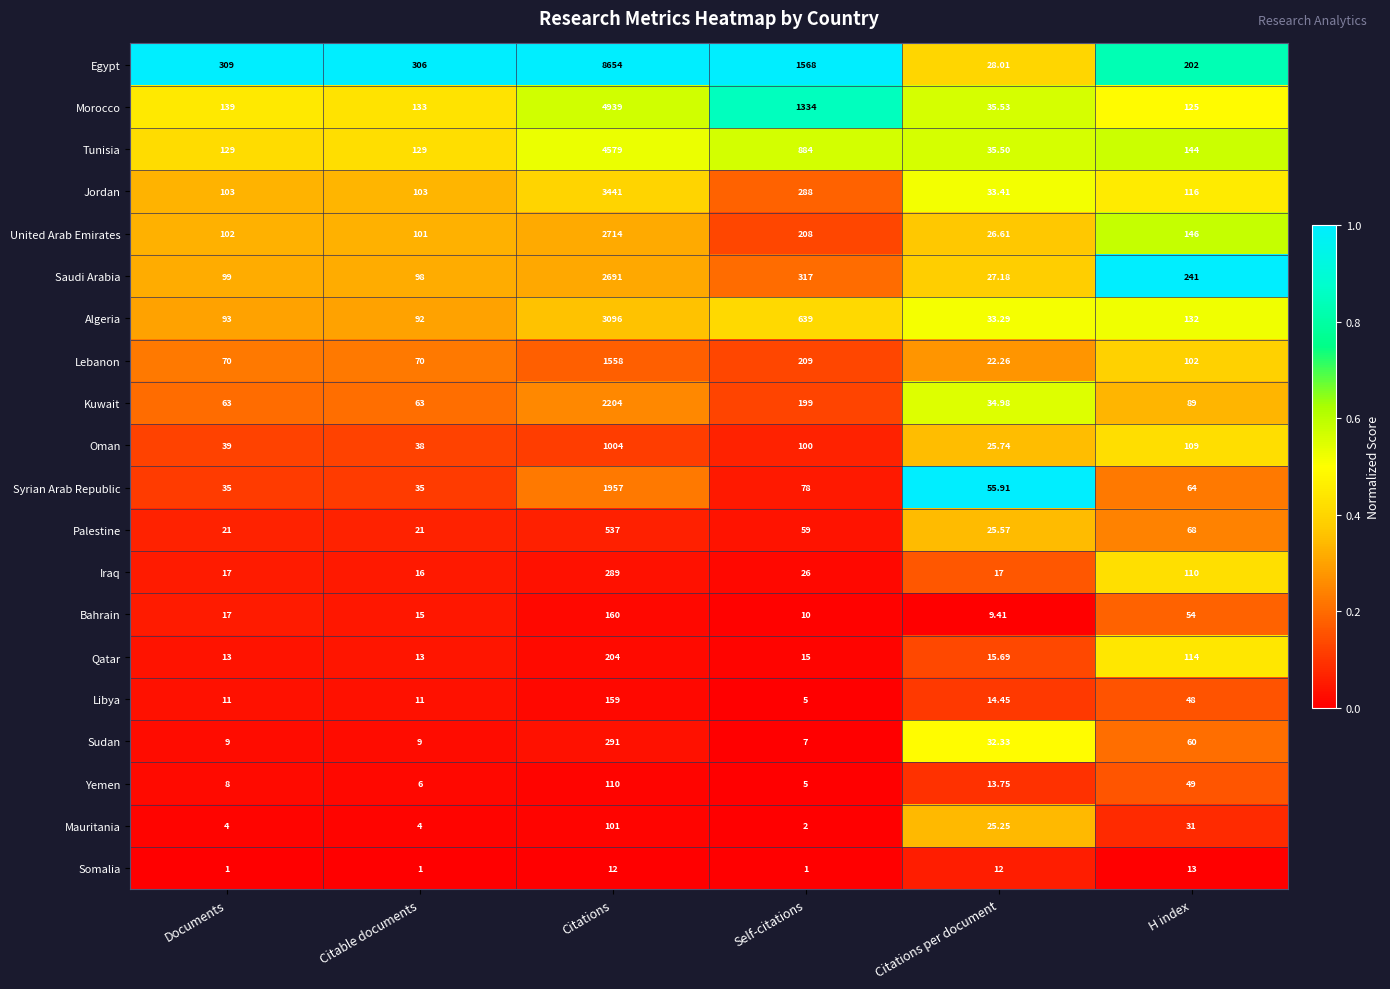

At H index, list the series in order from smallest to largest.

Somalia, Mauritania, Libya, Yemen, Bahrain, Sudan, Syrian Arab Republic, Palestine, Kuwait, Lebanon, Oman, Iraq, Qatar, Jordan, Morocco, Algeria, Tunisia, United Arab Emirates, Egypt, Saudi Arabia